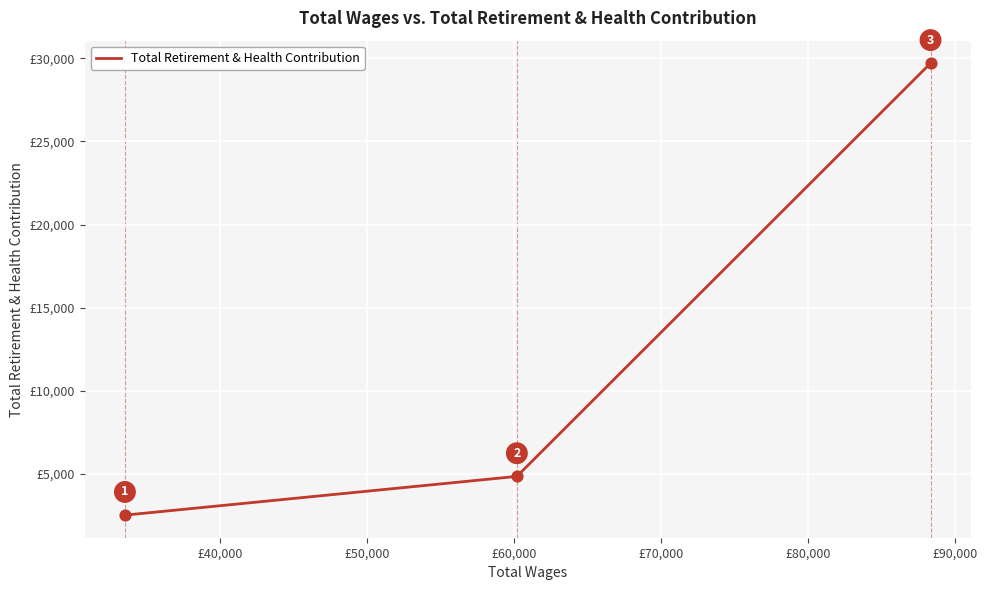

What is the average value?

12367